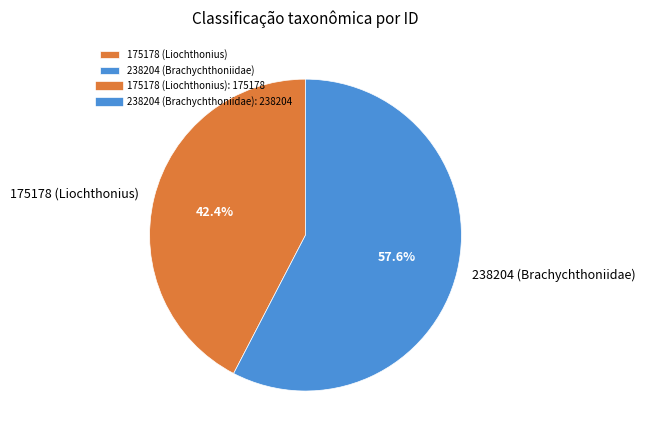

How many slices are in this pie chart?

2